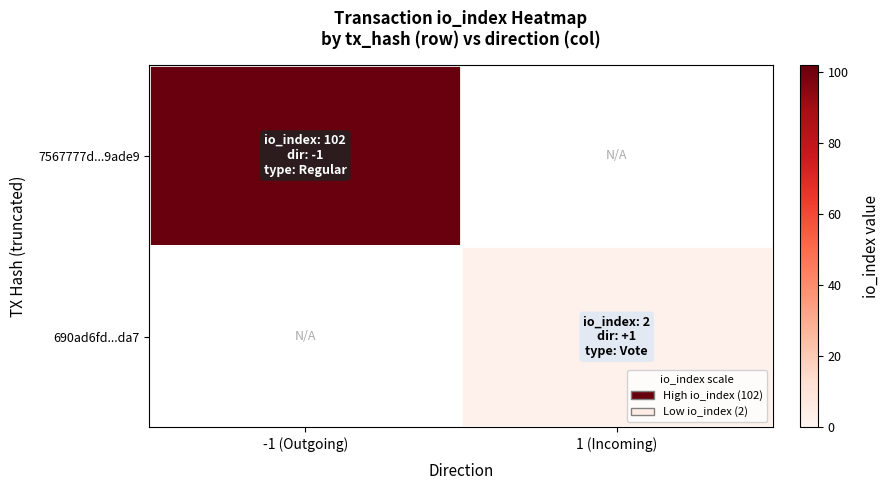

What is the difference between the highest and lowest values at 1 (Incoming)?

2